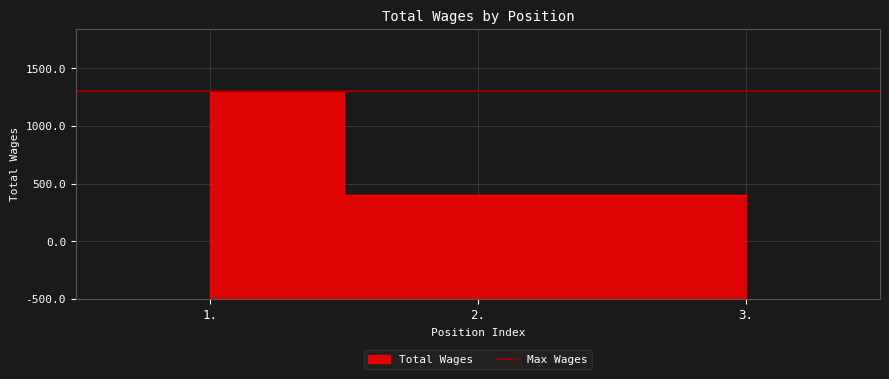

The value at 1. is 2263. True or false?

False